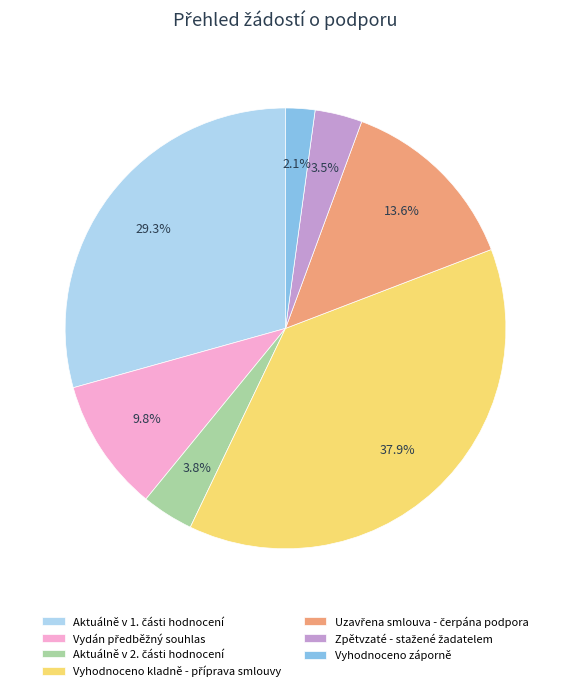

Which category has the smallest portion of the pie?

Vyhodnoceno záporně